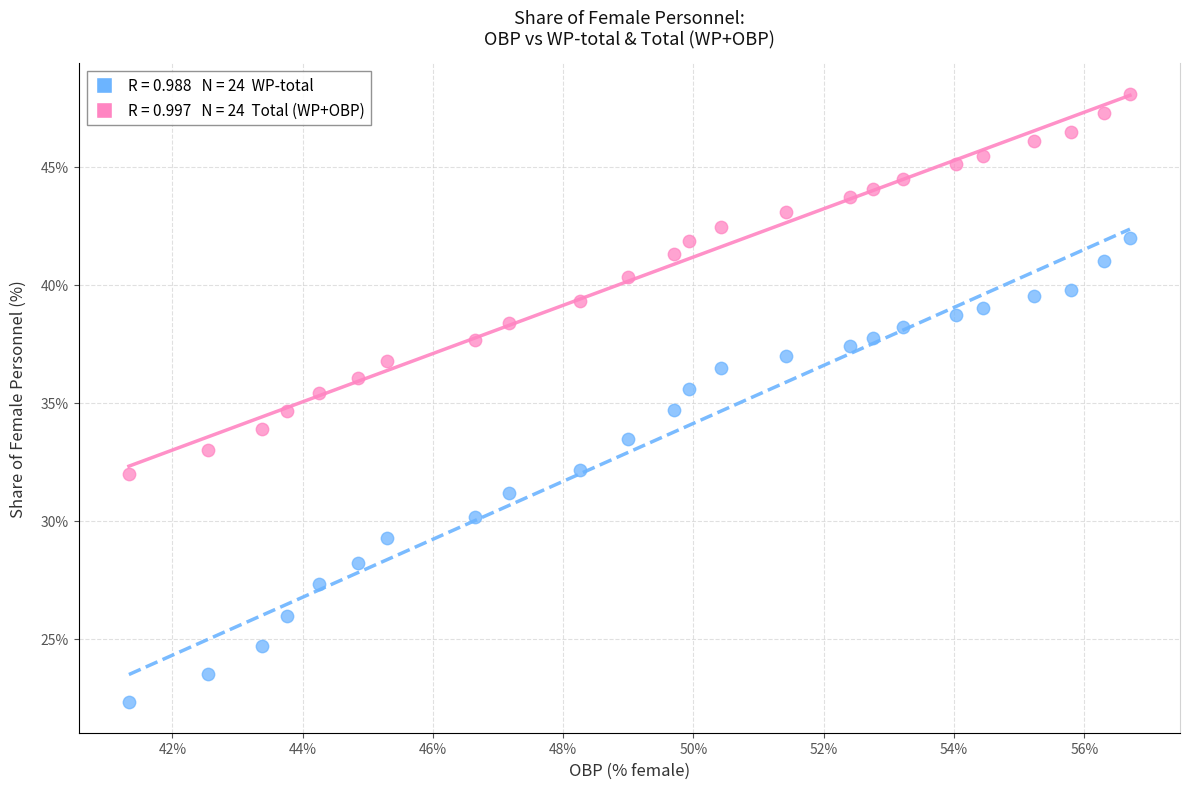

Across all data points, what is the range of Y values (max minus min)?

25.8